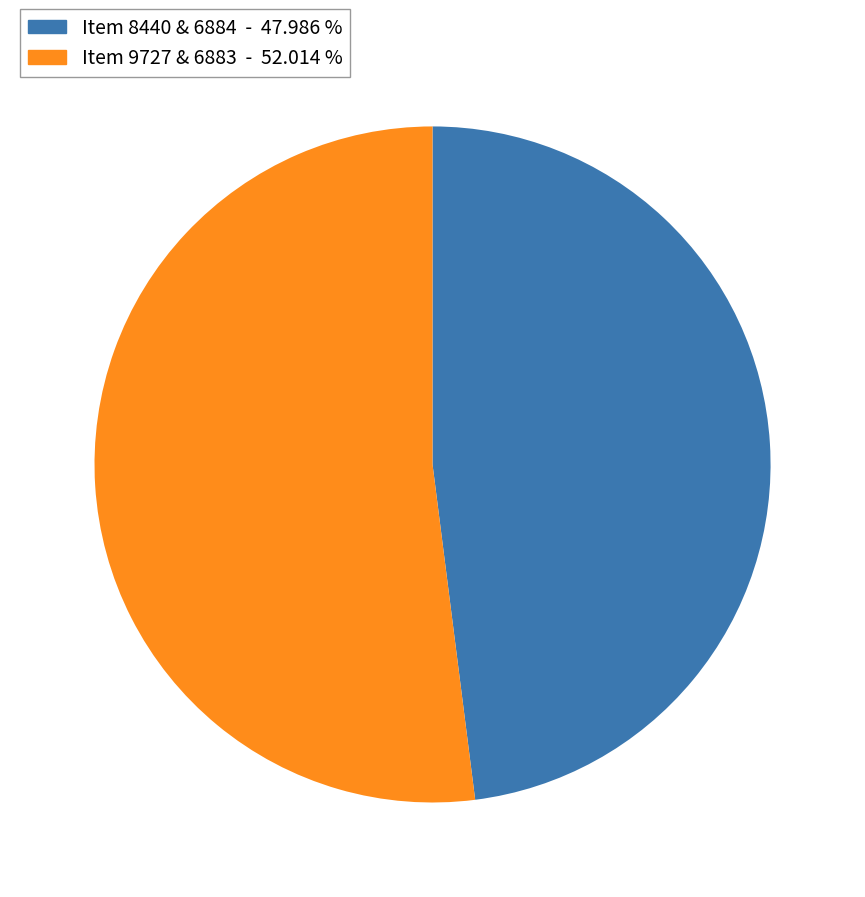

Is there any slice that represents more than half of the pie?

Yes